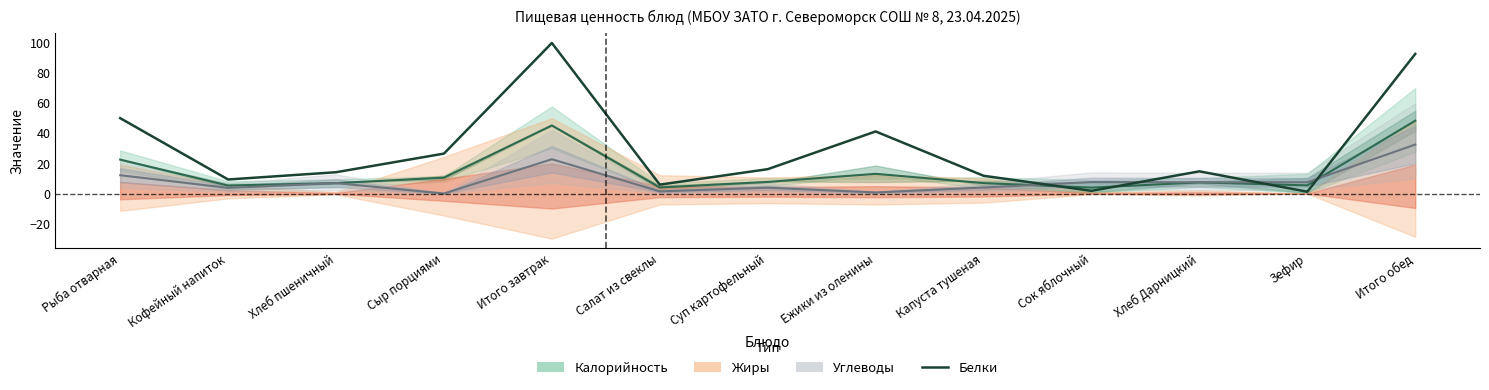

True or false: the data shows 34.4 at Рыба отварная.

False